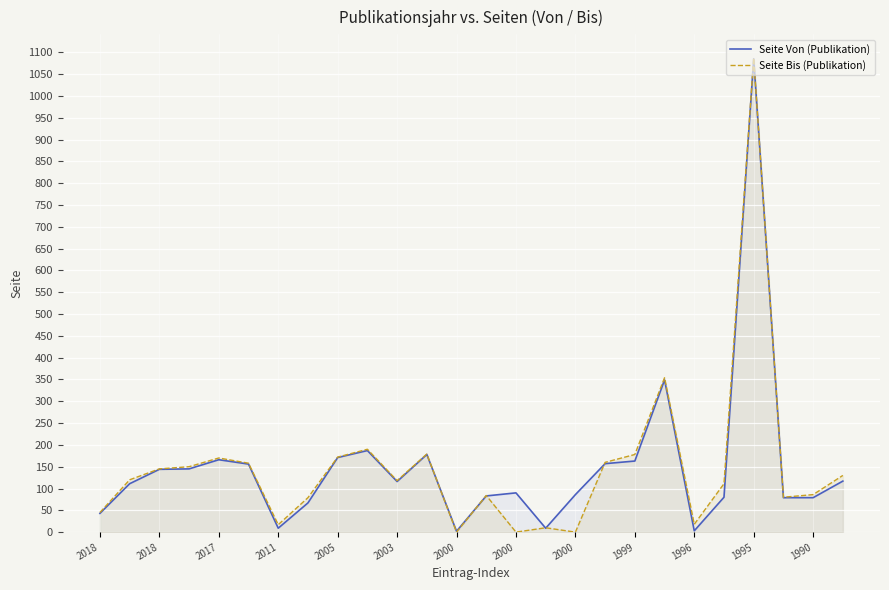

Which series has the largest total across all categories?

Seite Von